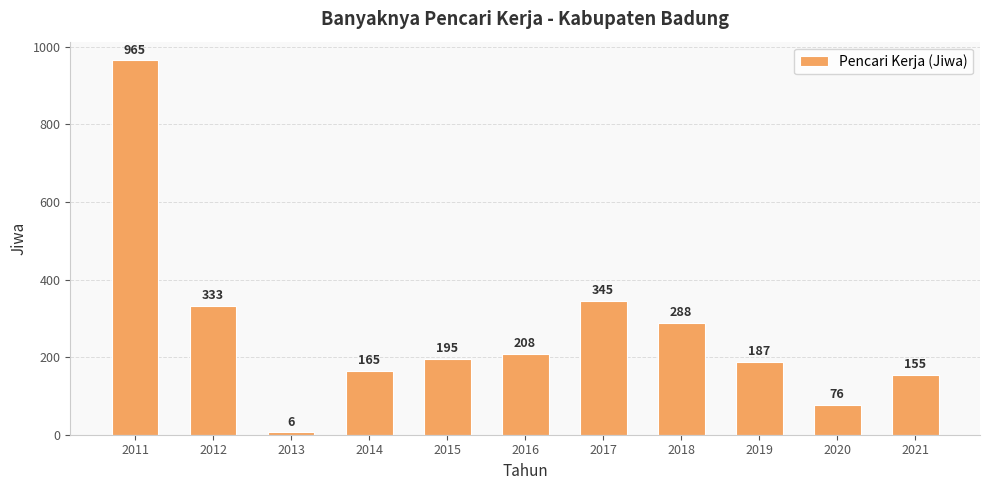

List the labels in order of value, smallest first.

2013, 2020, 2021, 2014, 2019, 2015, 2016, 2018, 2012, 2017, 2011